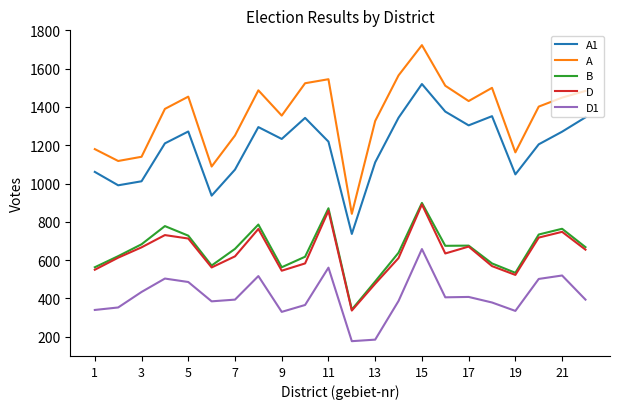

What are all the series names shown in the legend?

A1, A, B, D, D1